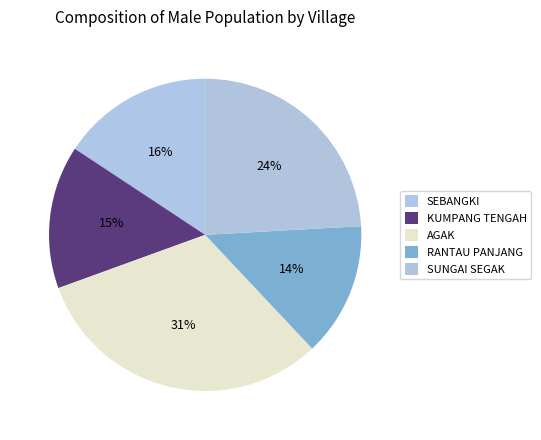

To the nearest percent, what is the average slice percentage?

20%